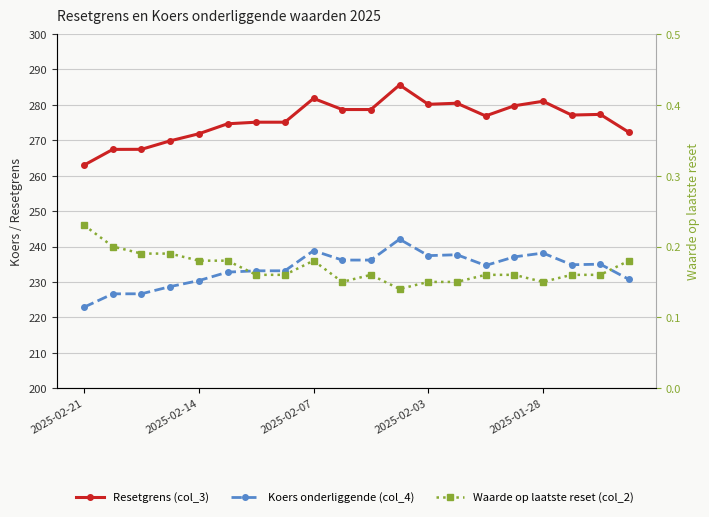

True or false: Koers onderliggende (col_4) and Waarde op laatste reset (col_2) cross at least once.

False